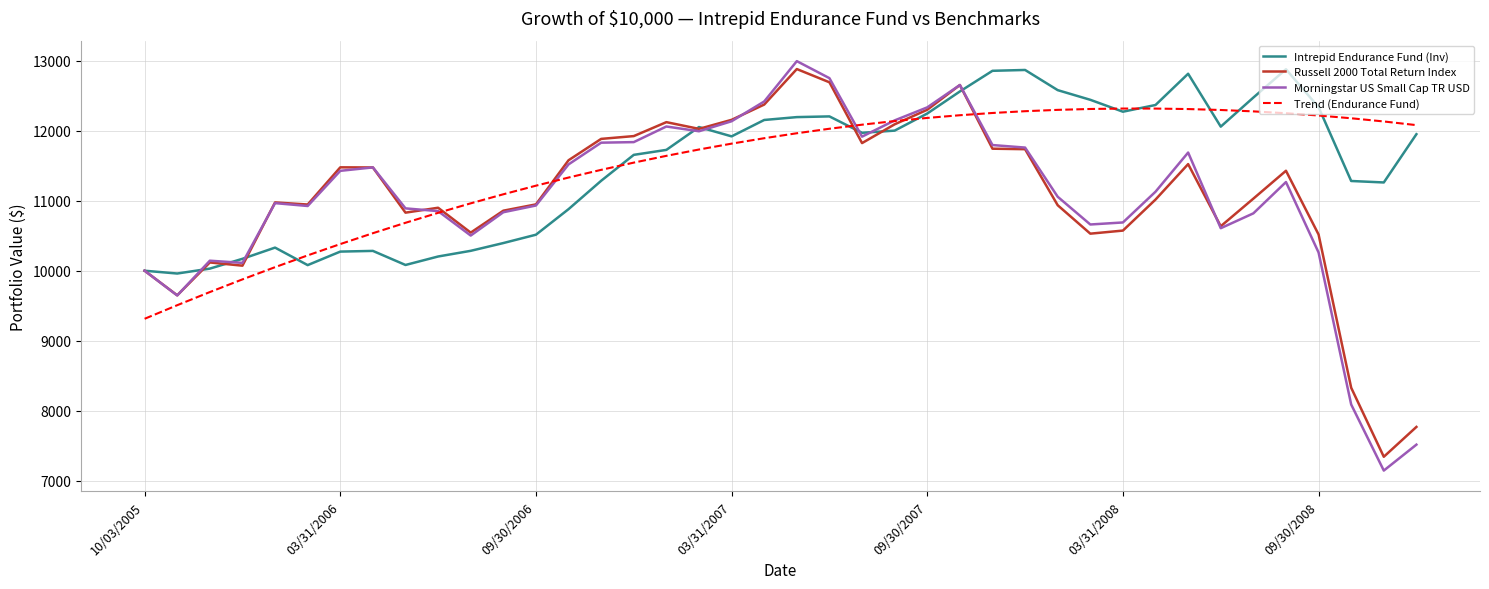

How many series are shown in this chart?

4